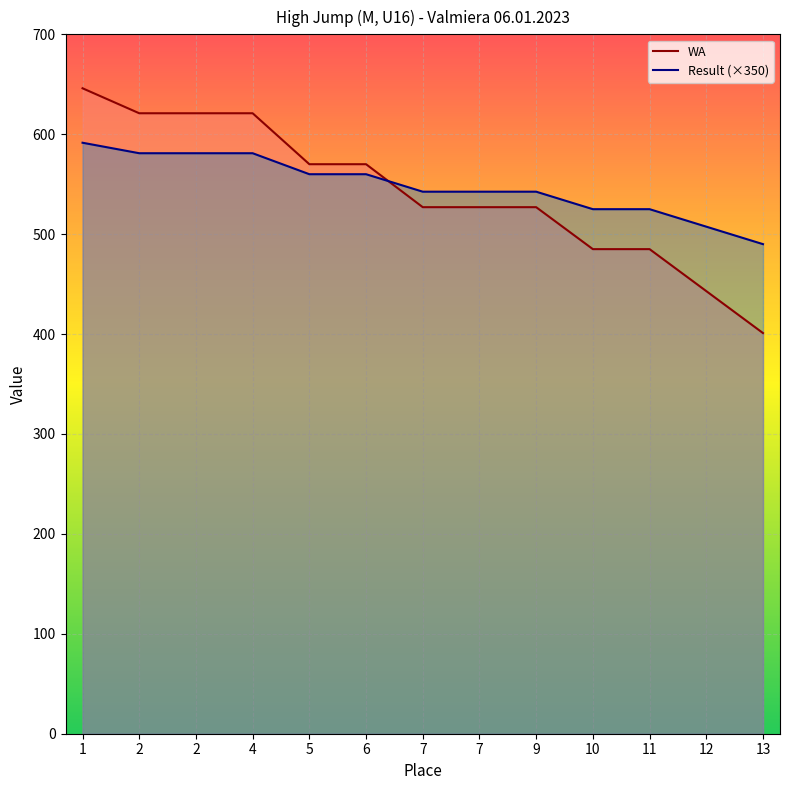

At which category does the chart reach its peak across all series?

1